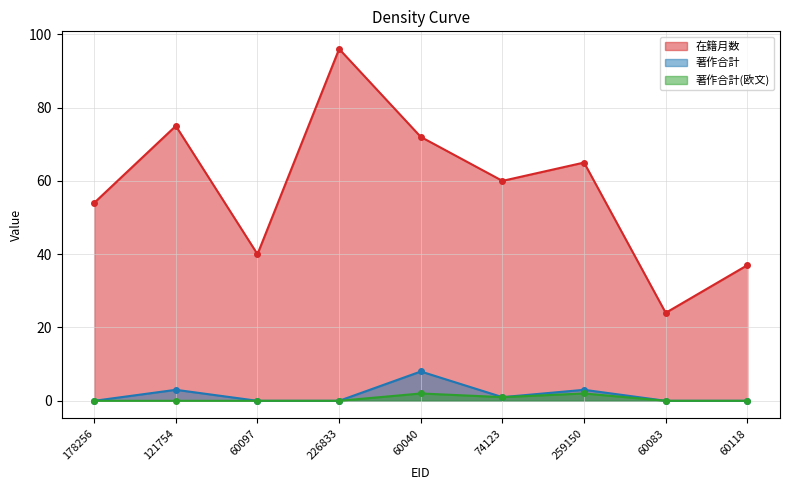

Where is the first local minimum for 在籍月数?

60097